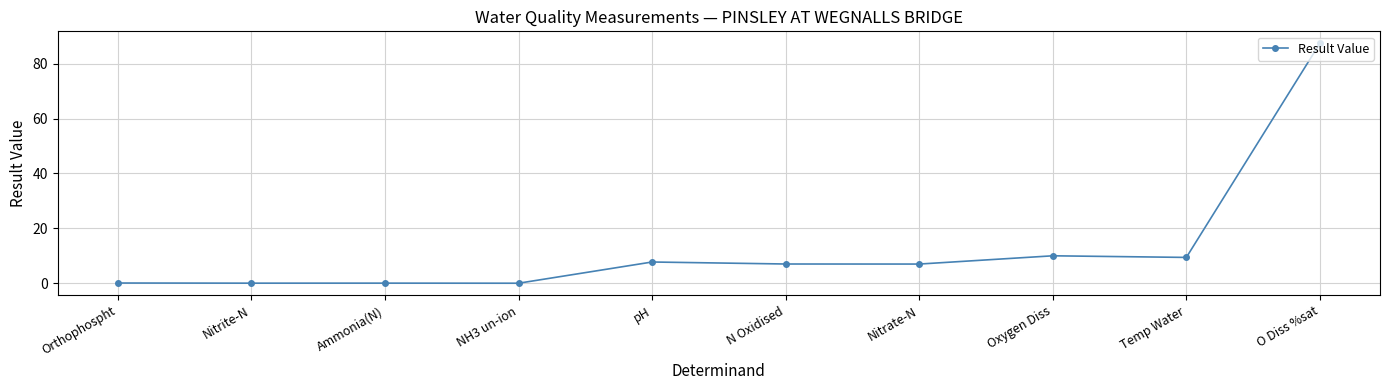

What is the label of the 7th point from the right?

NH3 un-ion